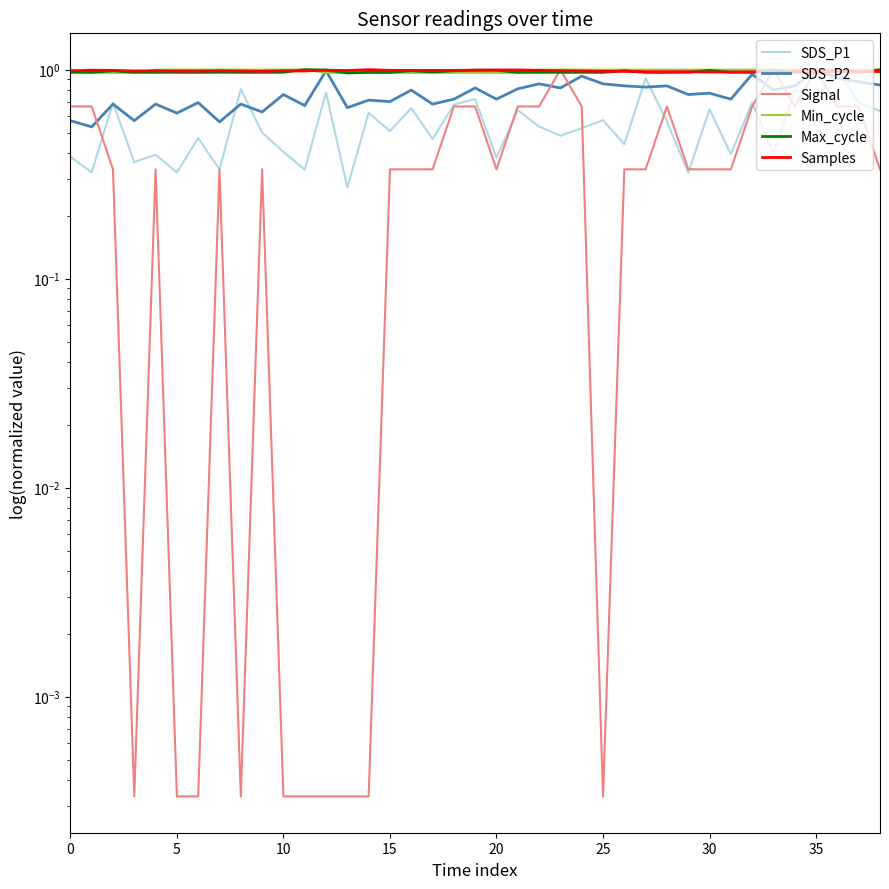

What is the value of the Max_cycle point at the 20th from the left?

1.0